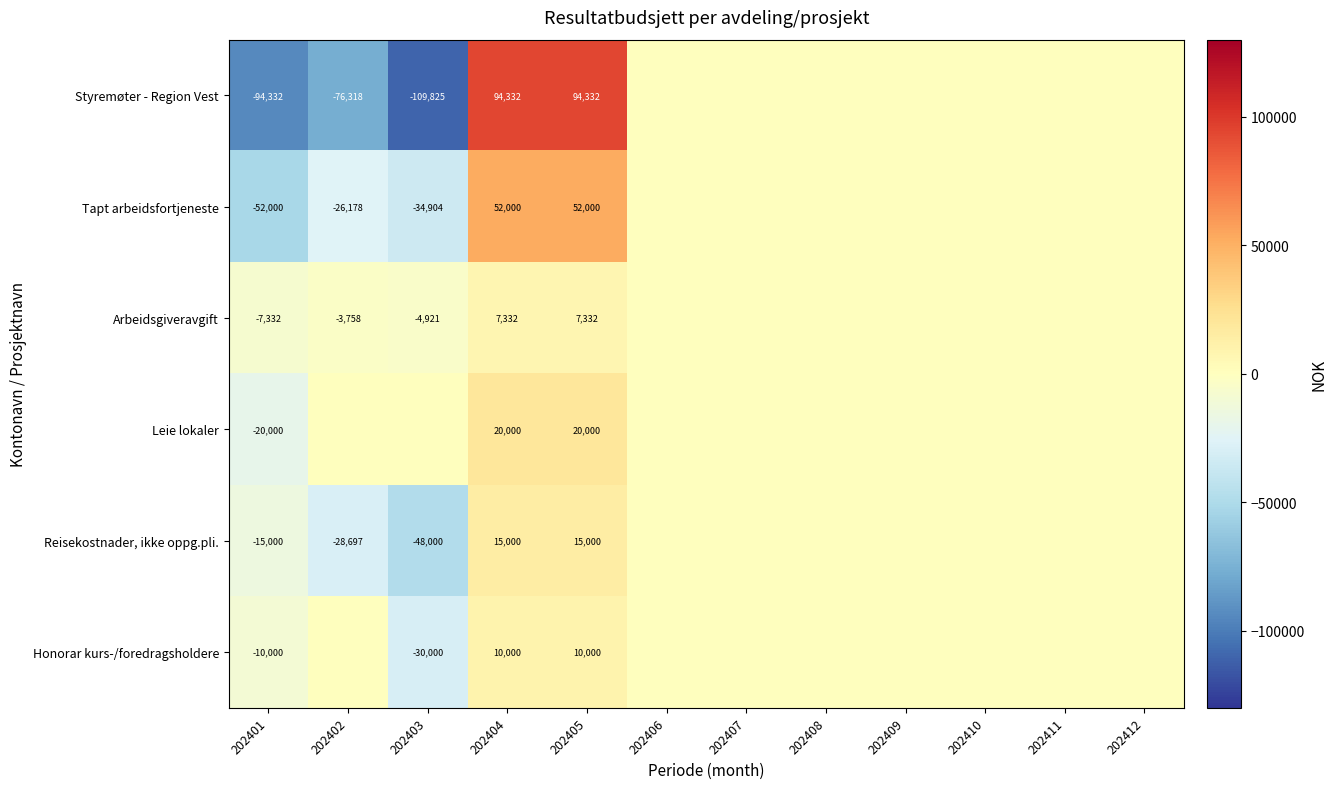

True or false: Reisekostnader, ikke oppg.pli. has a value of -15000 at 202401.

True